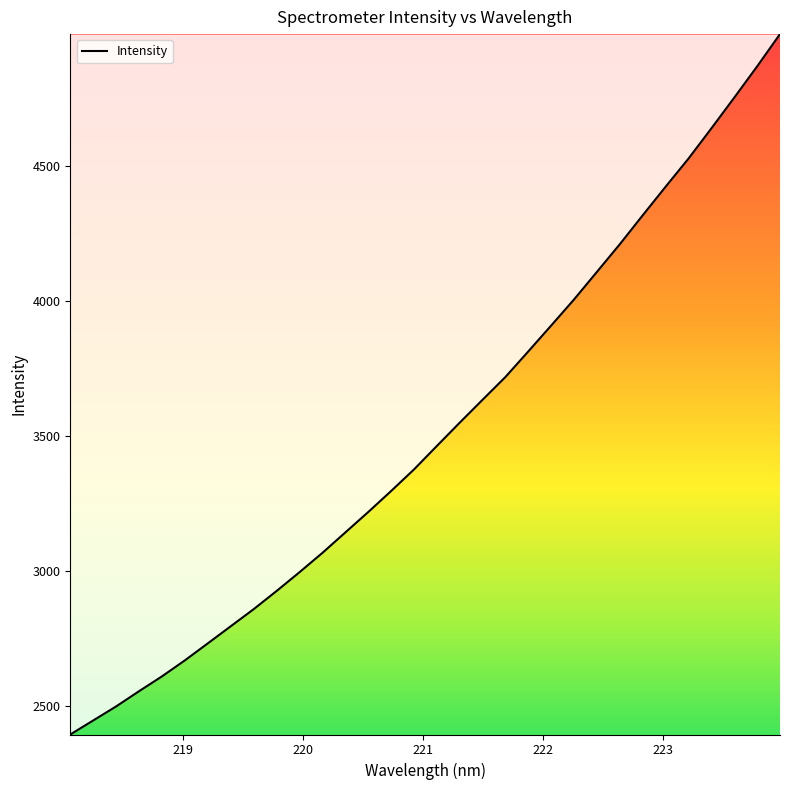

What is the difference between the maximum and minimum values?

2593.0